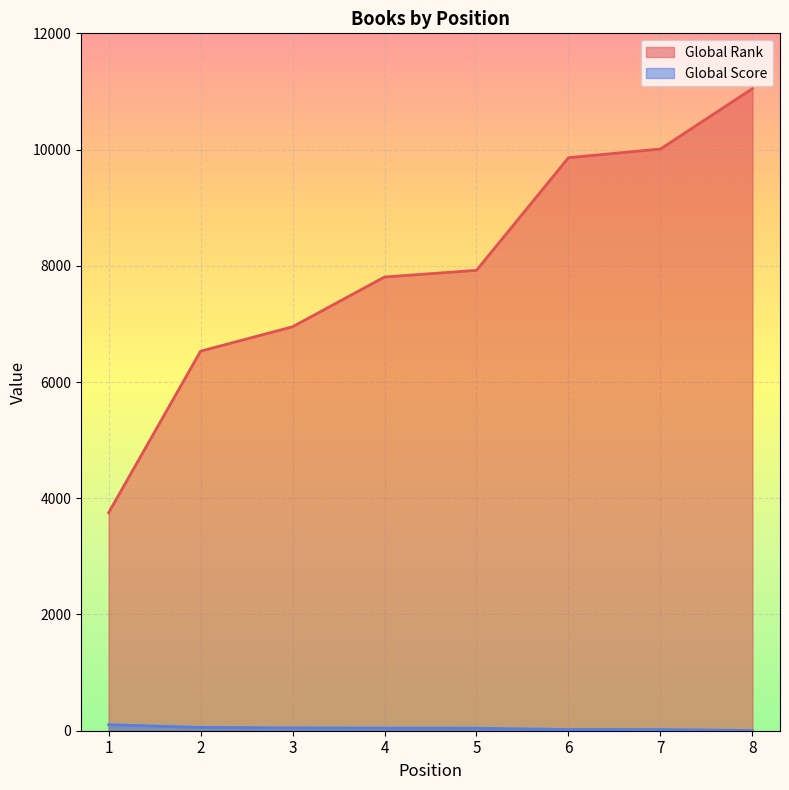

Is the value of Global Score at 6 greater than the value of Global Rank at 2?

No